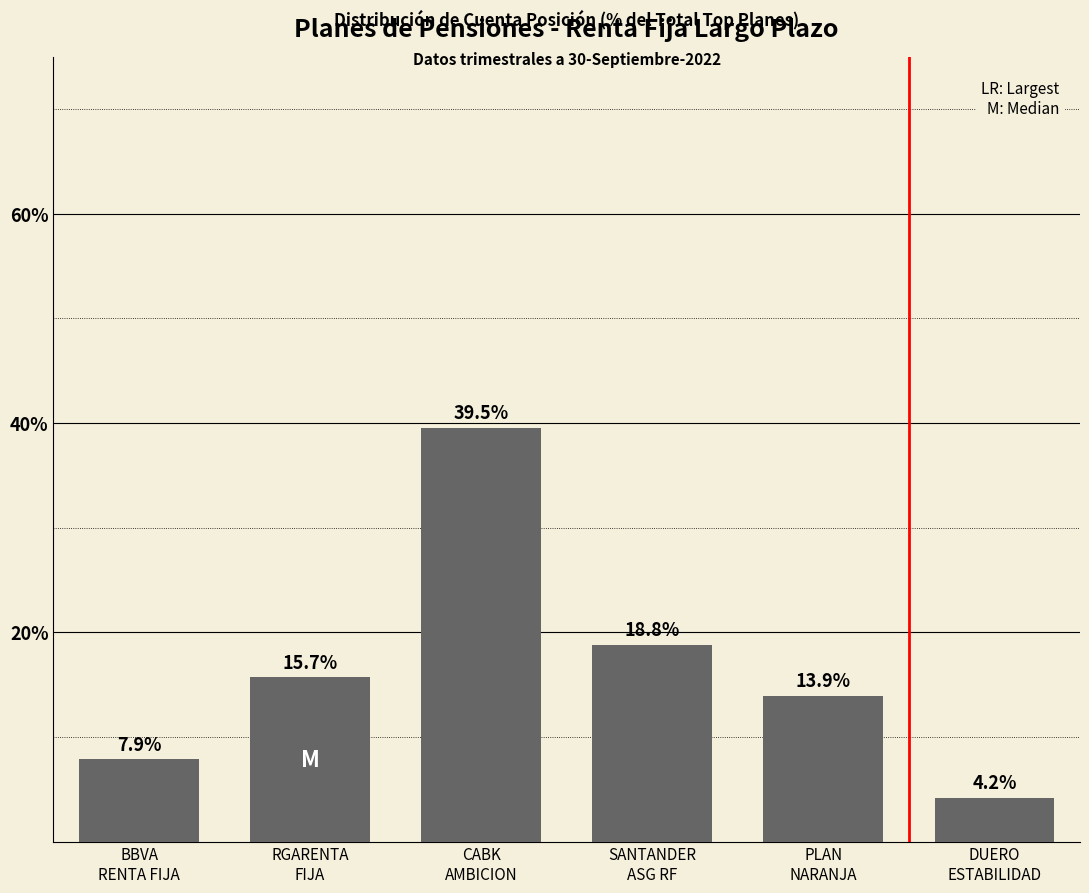

What is the sum of all values?

100.0